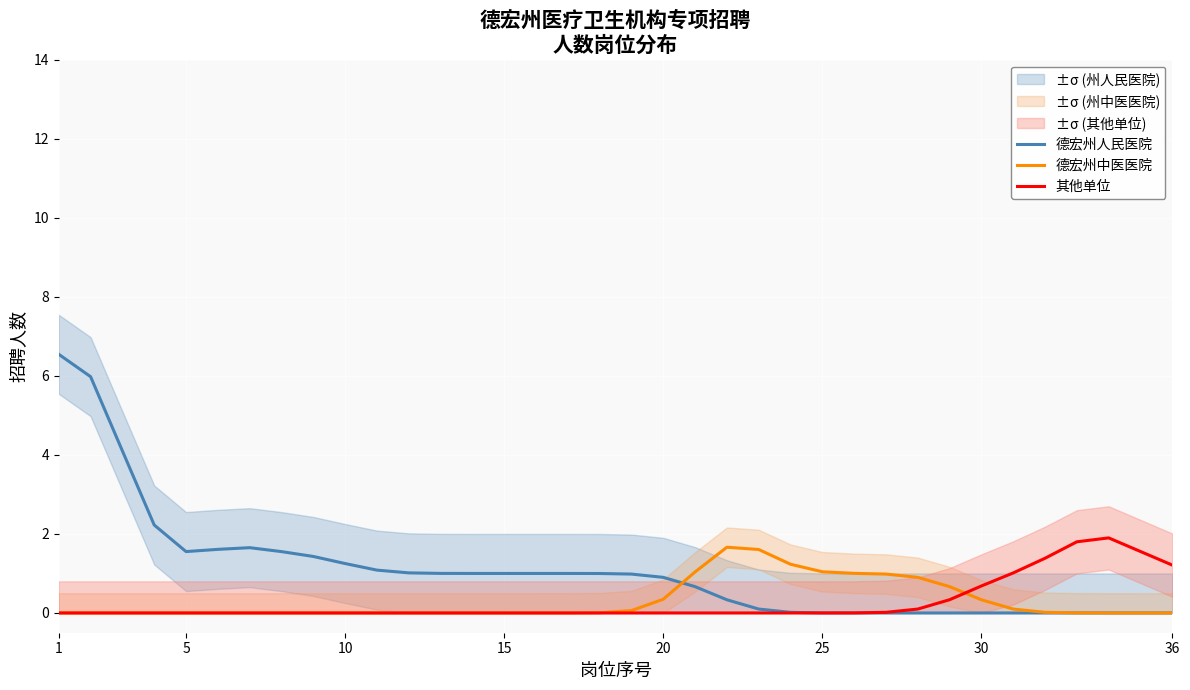

Which series has the largest range (max minus min)?

德宏州人民医院